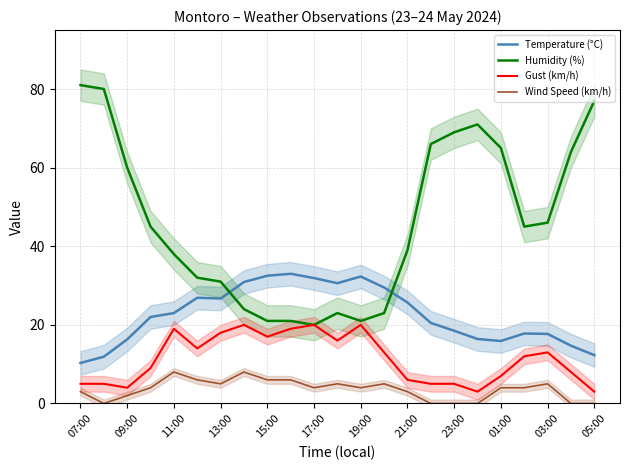

What is the difference between the second highest and minimum values in the Temperature (°C) series?

22.2